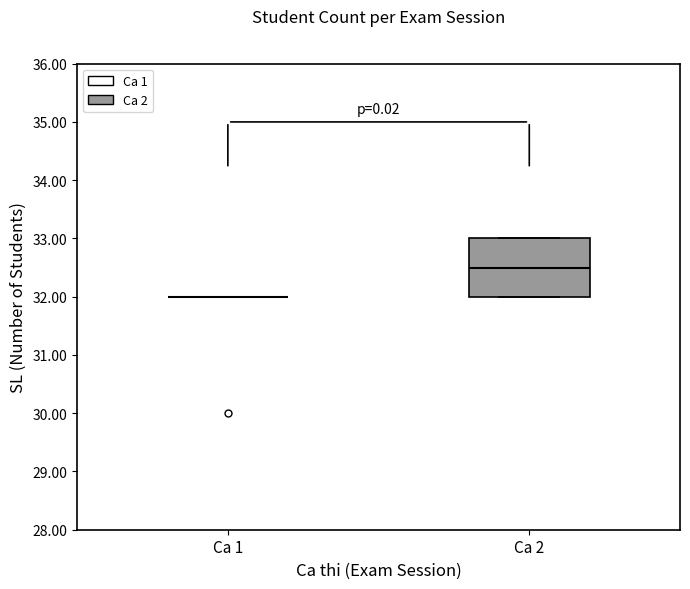

Reading left to right, read every box against the y-axis: the position of its median line, the range the box covers, and the ends of its whiskers. The values are not printed on the chart, so give them approximately, as read against the axis.

Ca 1: box collapsed to a line at 32.0, whiskers 32.0 to 32.0
Ca 2: median 32.5, box 32.0 to 33.0, whiskers 32.0 to 33.0